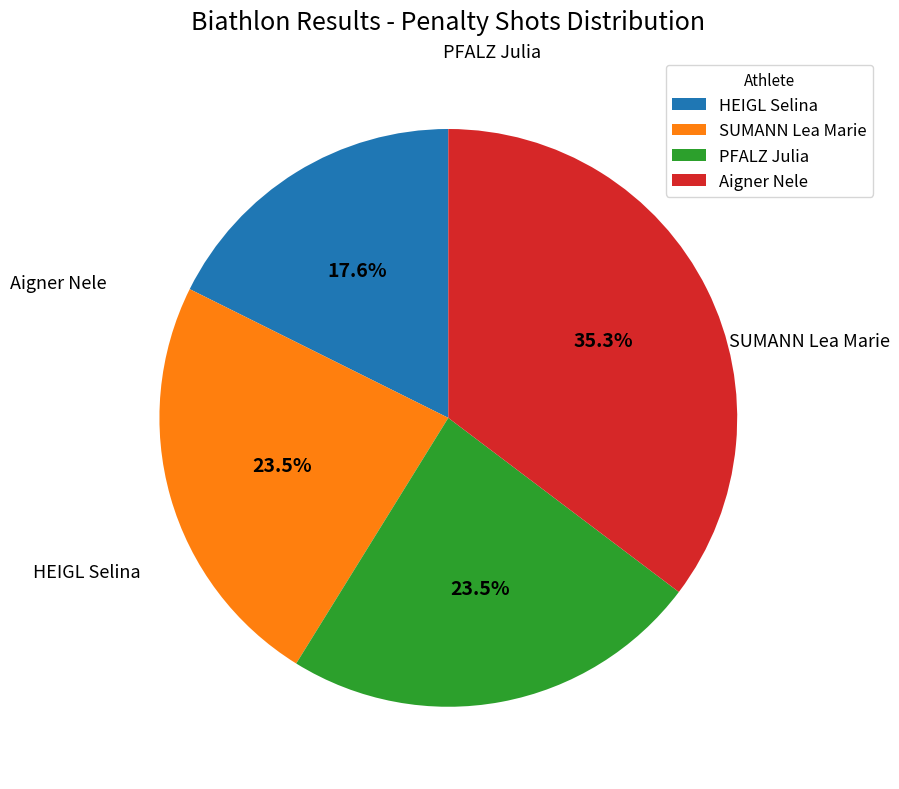

Count the number of slices in the pie.

4